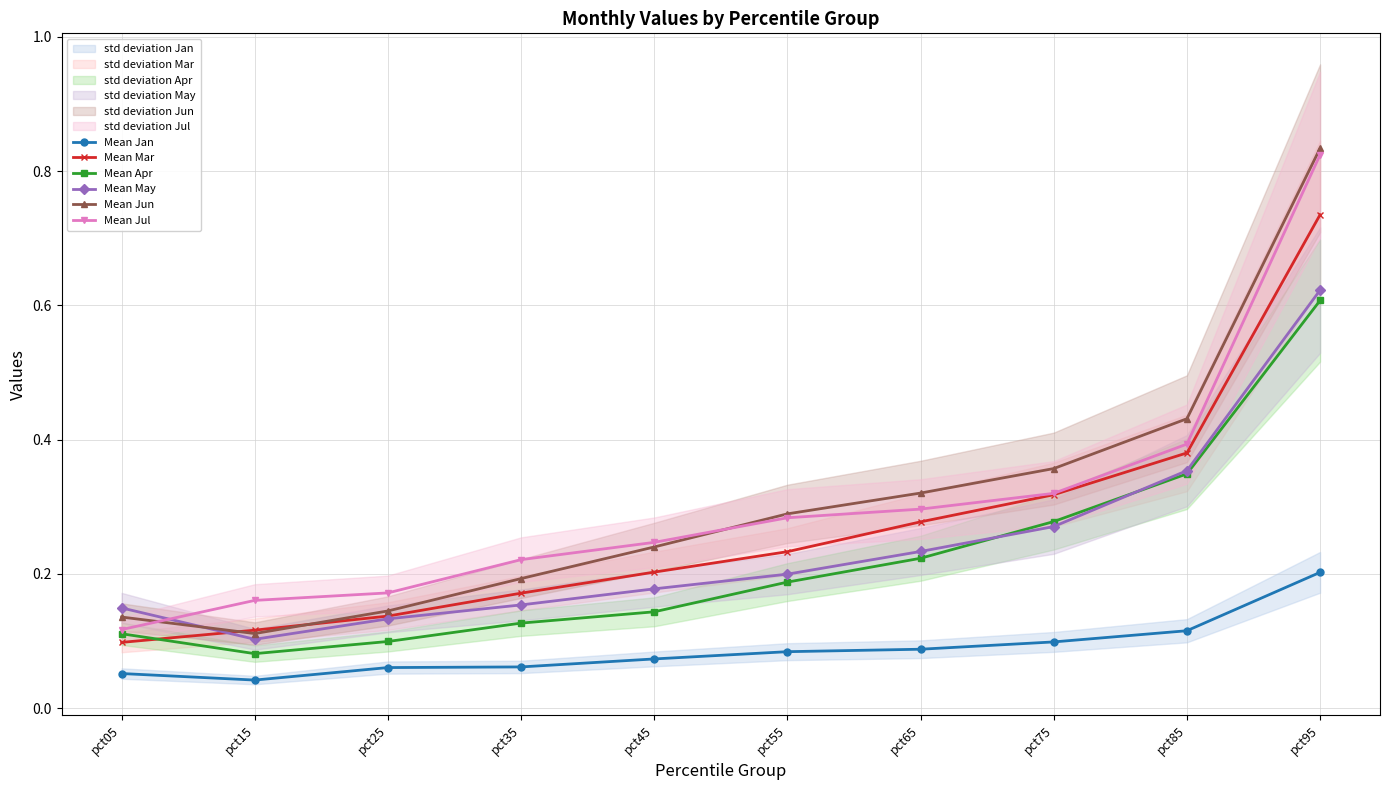

Reading right to left, transcribe all the data shown in this chart.

Mean Jan: 0.2	0.1	0.1	0.1	0.1	0.1	0.1	0.1	0.0	0.1
Mean Mar: 0.7	0.4	0.3	0.3	0.2	0.2	0.2	0.1	0.1	0.1
Mean Apr: 0.6	0.3	0.3	0.2	0.2	0.1	0.1	0.1	0.1	0.1
Mean May: 0.6	0.4	0.3	0.2	0.2	0.2	0.2	0.1	0.1	0.1
Mean Jun: 0.8	0.4	0.4	0.3	0.3	0.2	0.2	0.1	0.1	0.1
Mean Jul: 0.8	0.4	0.3	0.3	0.3	0.2	0.2	0.2	0.2	0.1